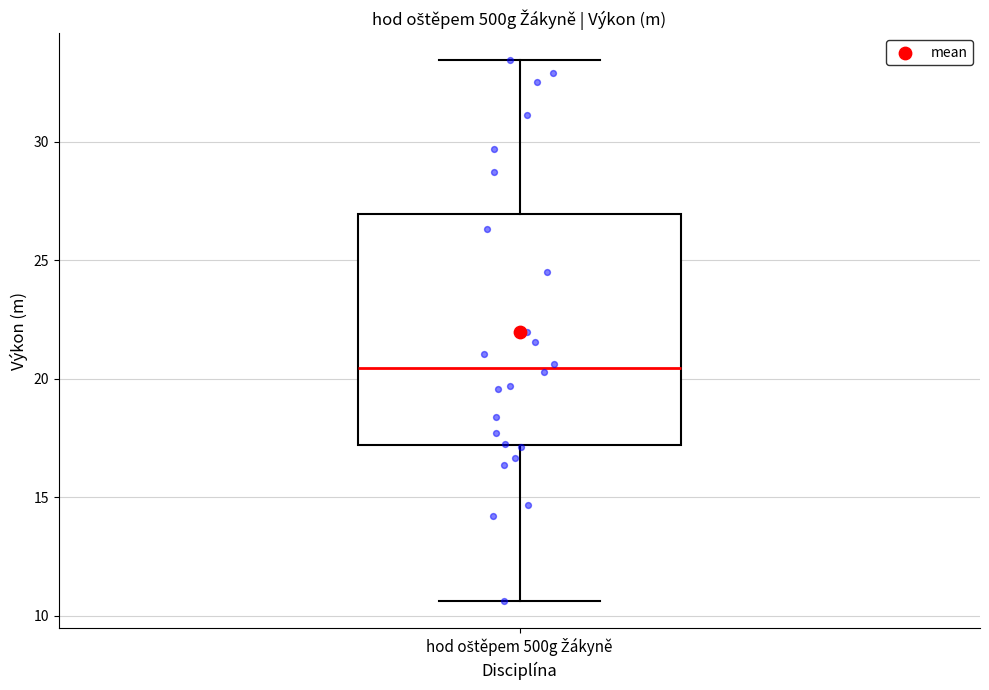

Where is the upper edge of the box for hod oštěpem 500g Žákyně on the y-axis? The values are not printed on the chart, so give them approximately, as read against the axis.

27.0